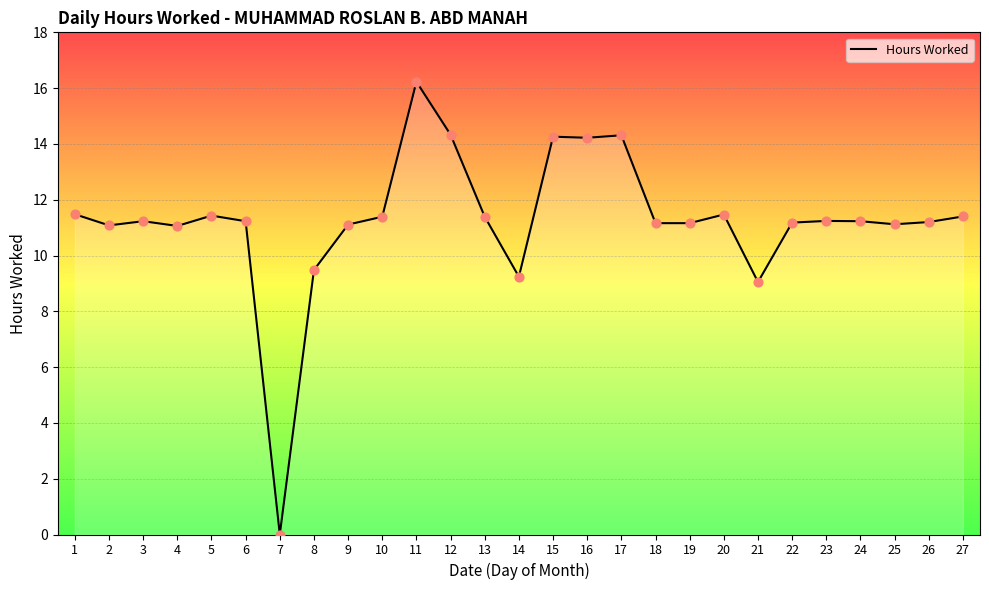

Which has a higher value, 8 or 16?

16